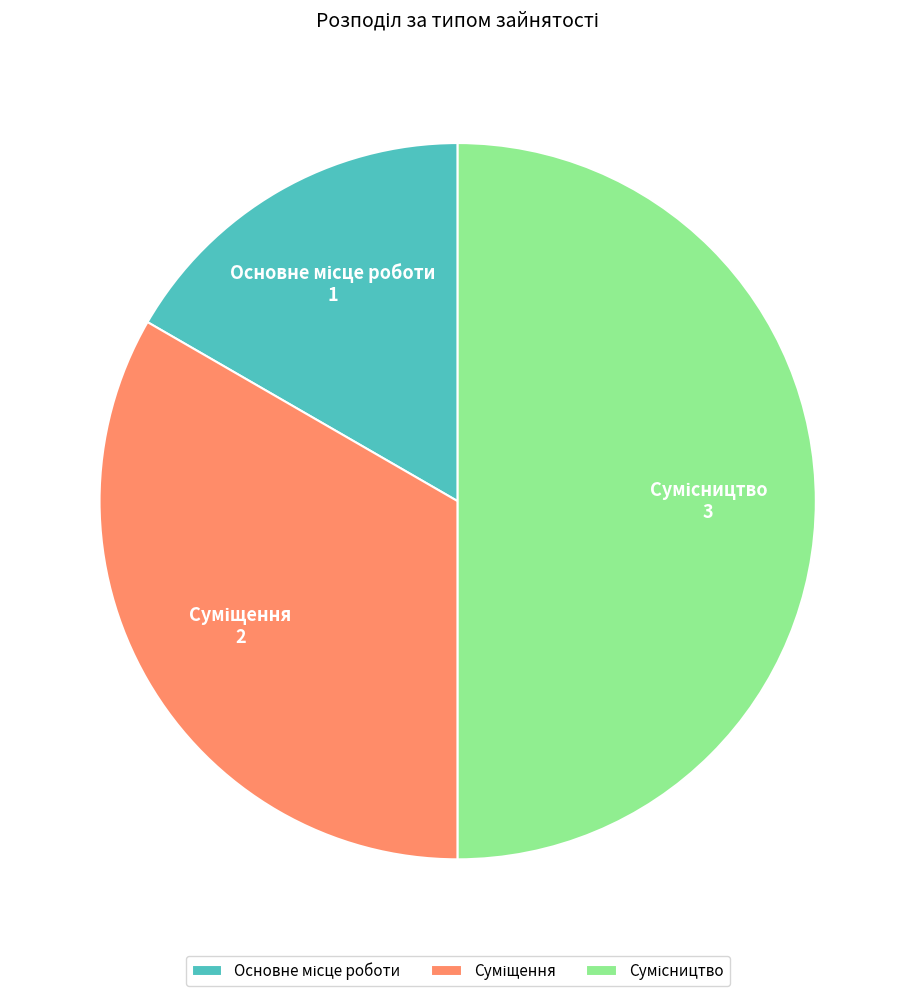

Between Суміщення and Сумісництво, which is larger?

Сумісництво